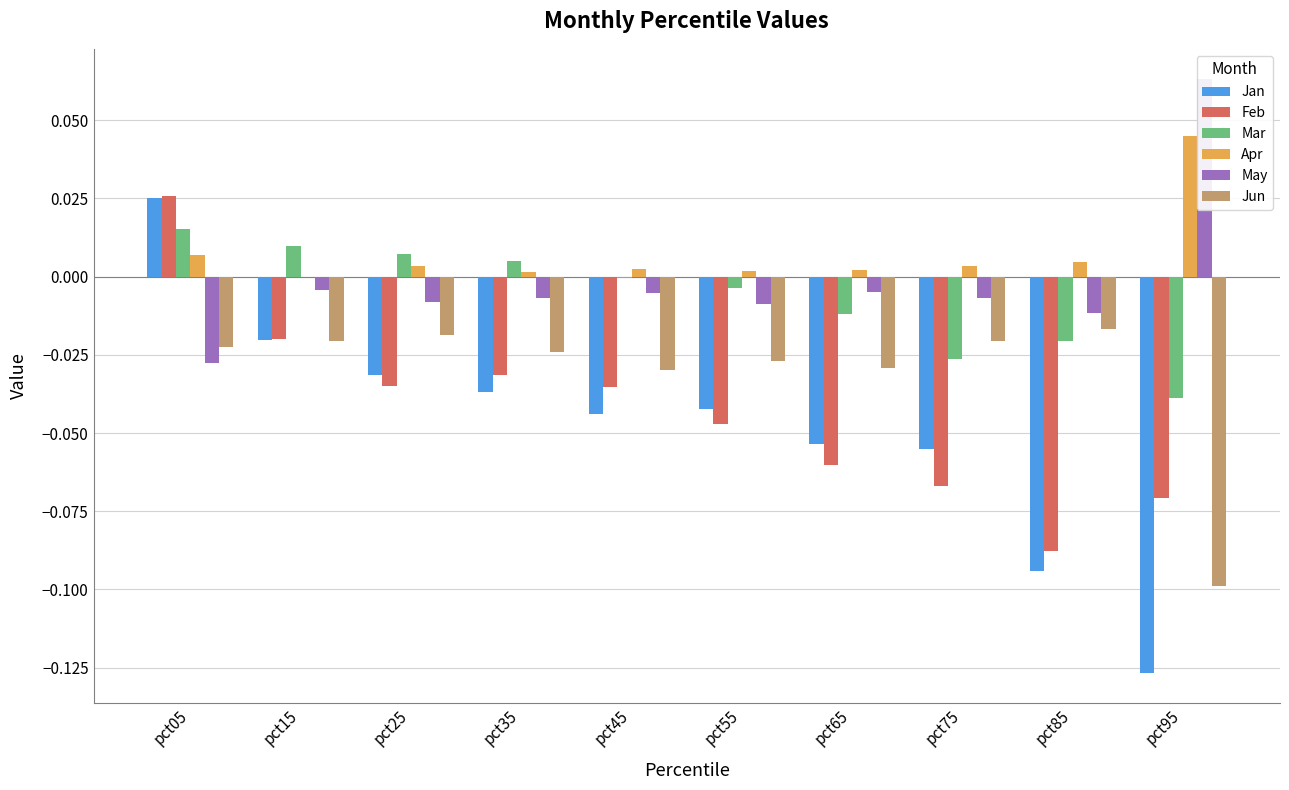

List the labels in order of Jun value, smallest first.

pct95, pct45, pct65, pct55, pct35, pct05, pct75, pct15, pct25, pct85